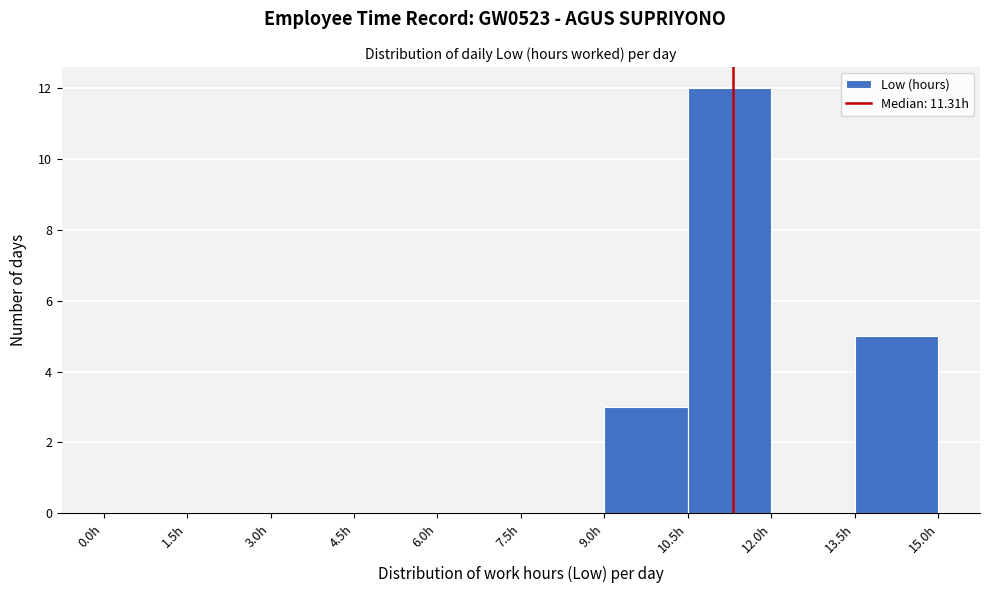

Over which range of the x-axis is the bar tallest?

10.5 to 12.0